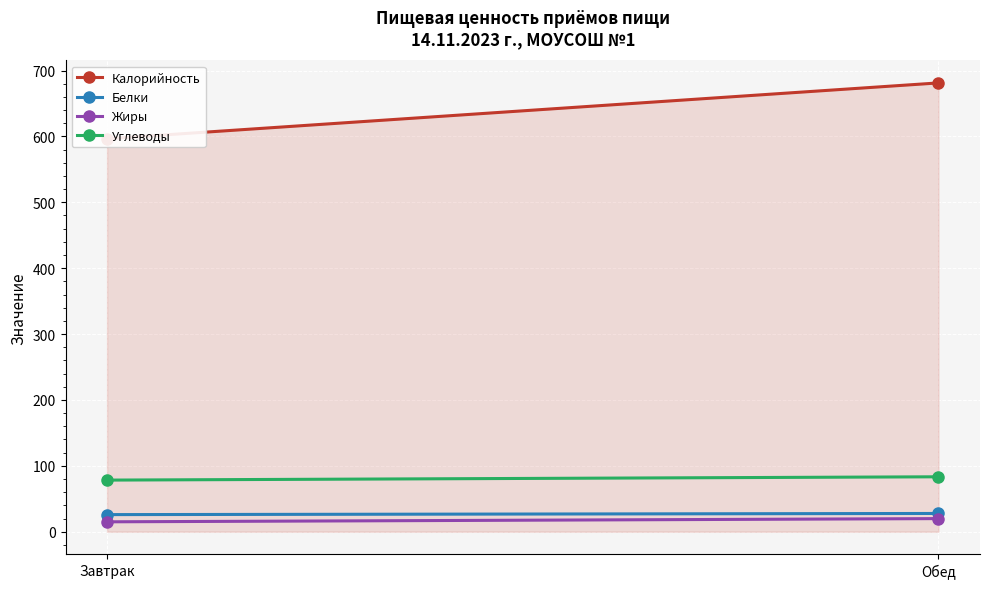

Which has a higher value, Обед or Завтрак?

Обед